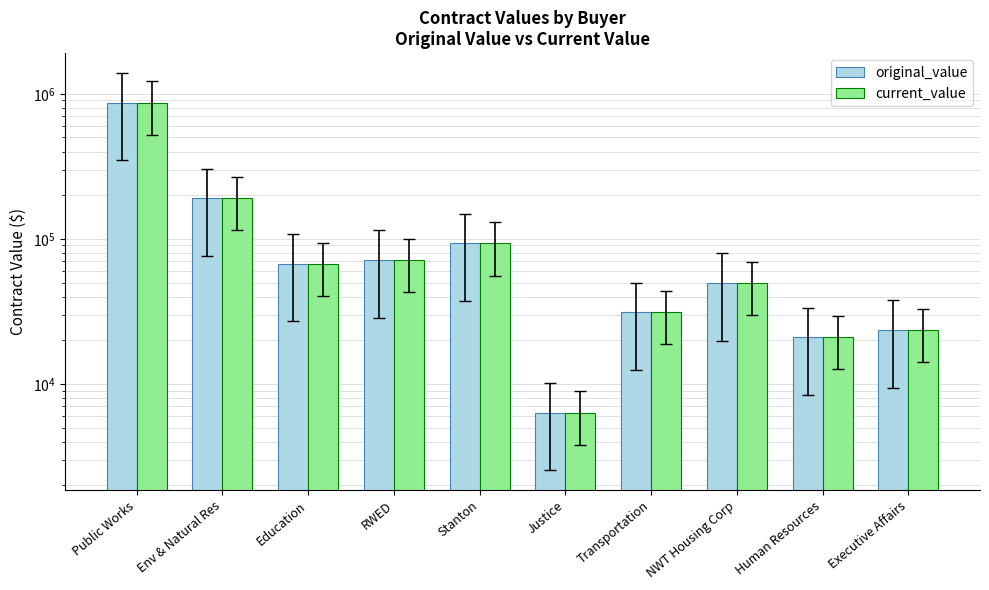

How many bars are there in each group?

2